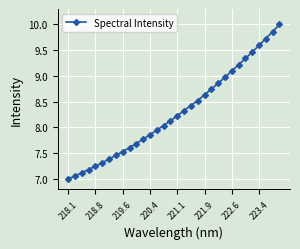

What is the minimum value shown in the chart?

7.0